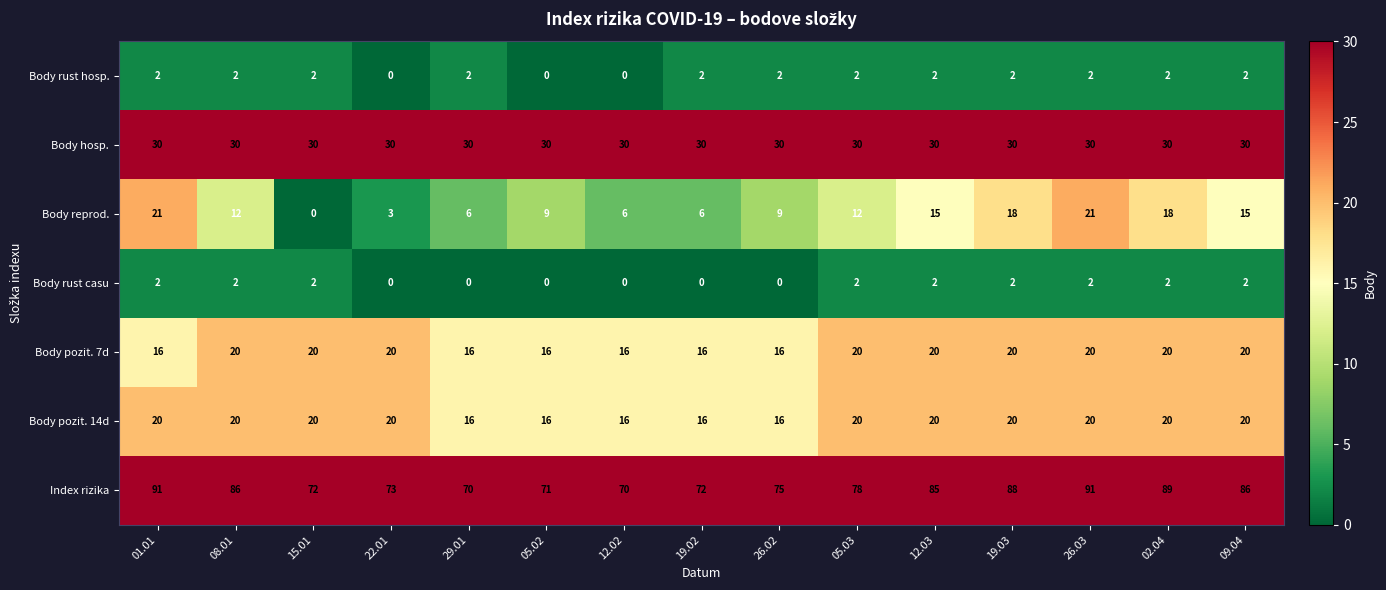

At how many categories does at least one series exceed 35?

15